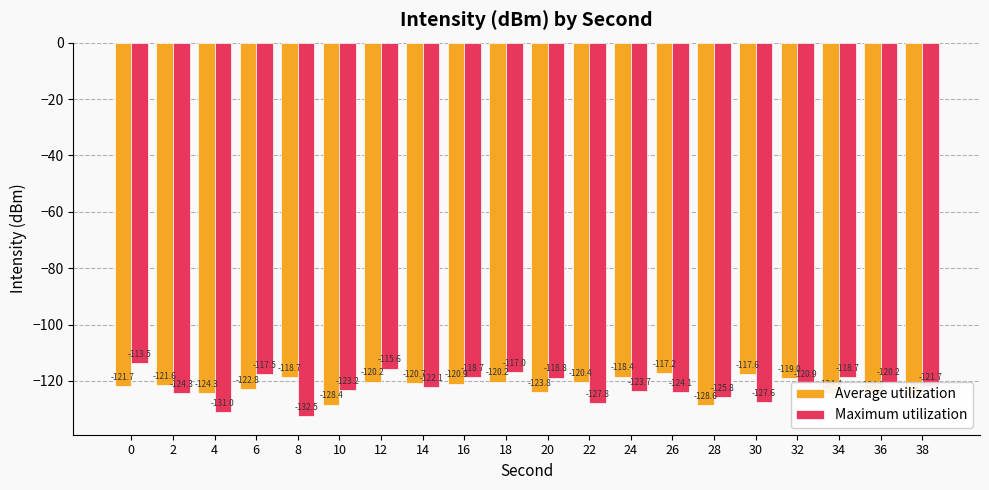

What is the difference between the highest and lowest values at 8?

13.7